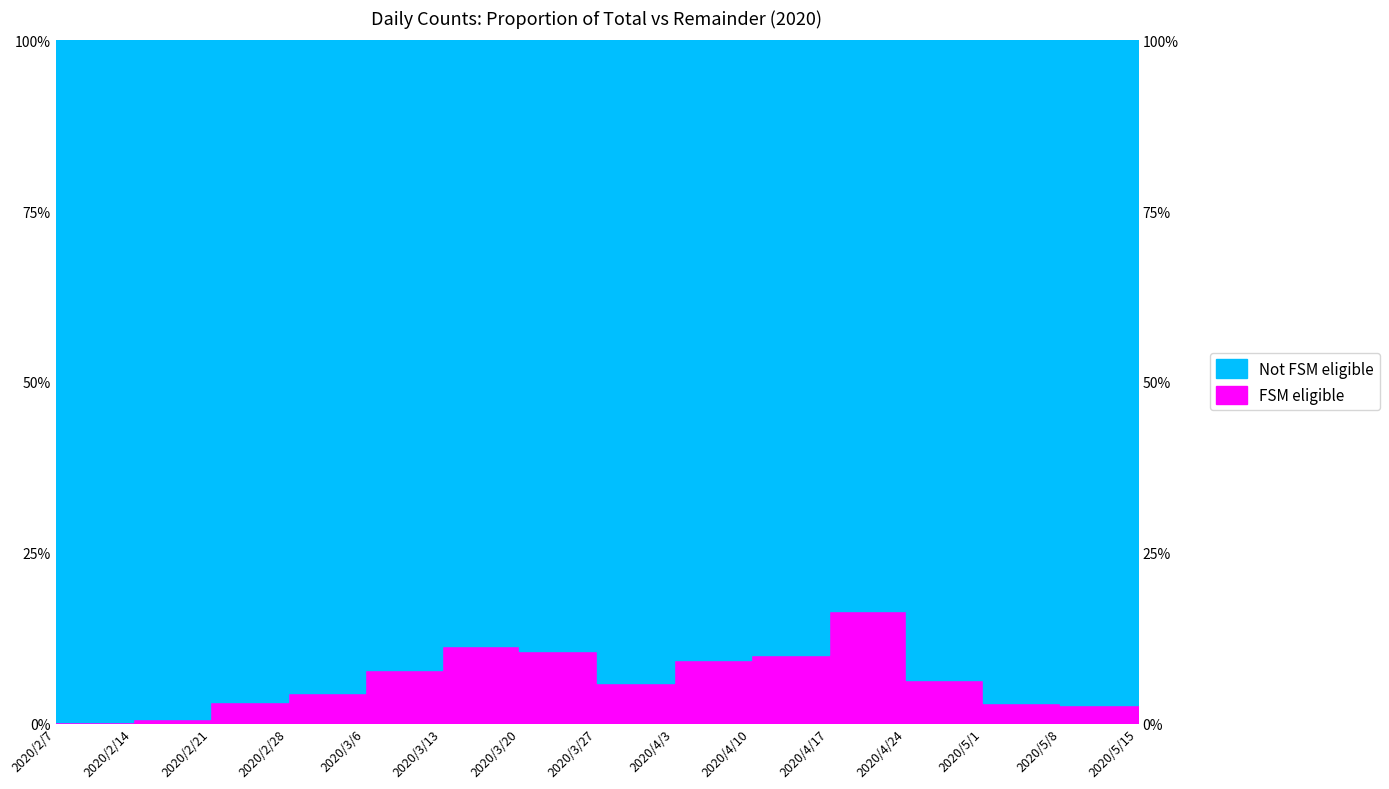

Which has a higher value, 2020/3/13 or 2020/5/1?

2020/3/13